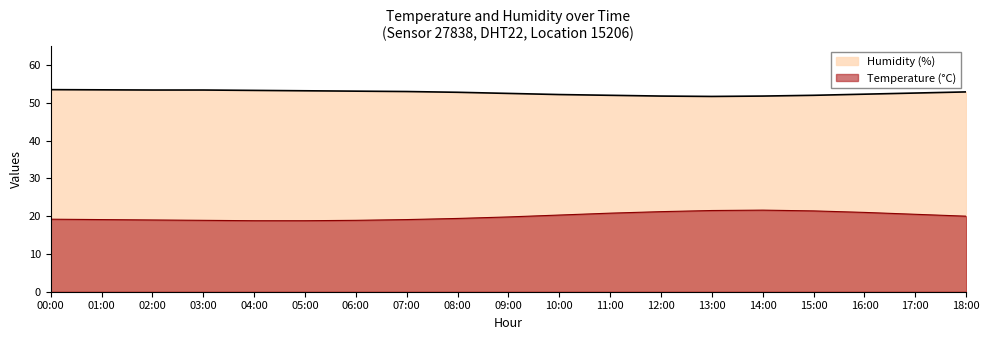

Read the humidity value at 01:00.

53.5